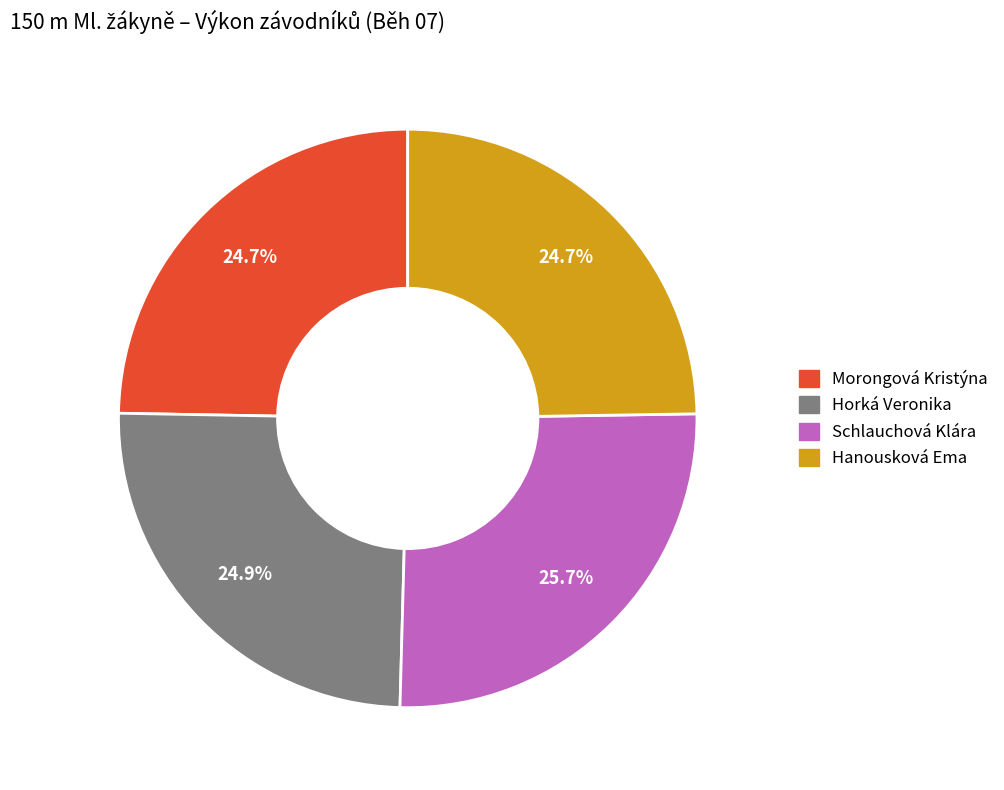

To the nearest percent, what is the combined percentage of Hanousková Ema and Morongová Kristýna?

49%